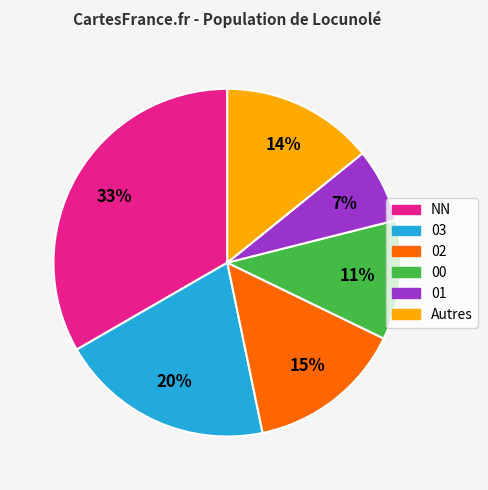

Is it true that 03 is 20% of the pie?

True